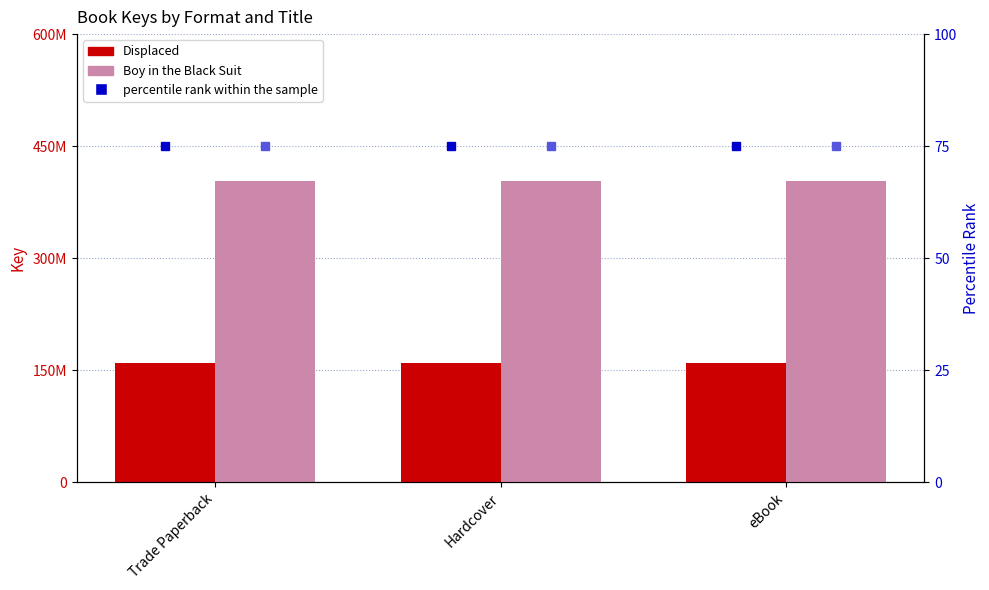

The value of Displaced at Trade Paperback is 159573009. True or false?

True